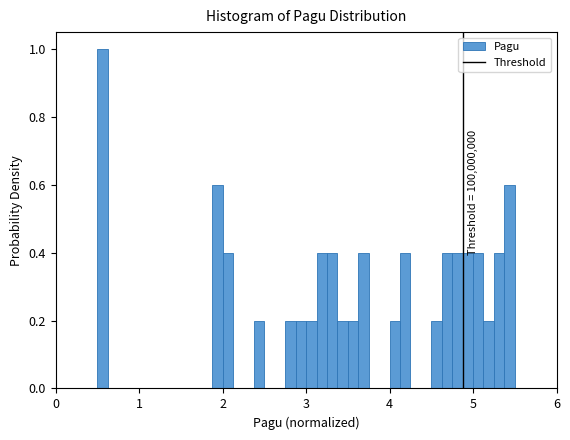

Around what value on the x-axis is the tallest bar? Give the approximate position of its centre, as read against the axis.

0.6